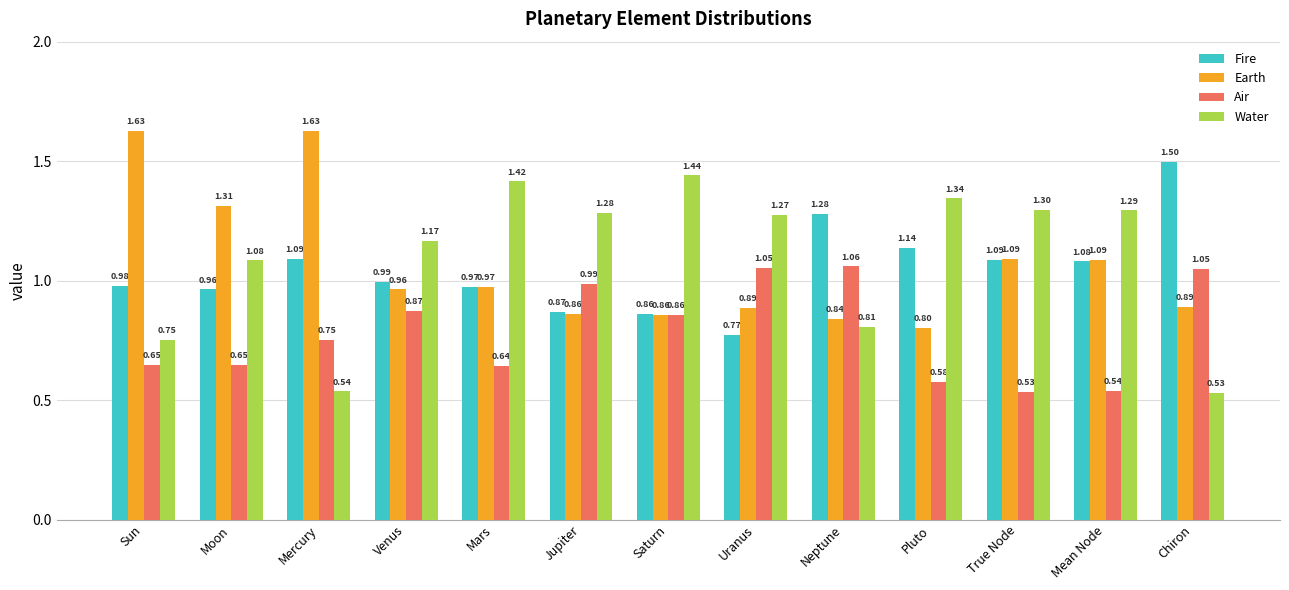

What is the difference between the maximum and minimum values in the Fire series?

0.7